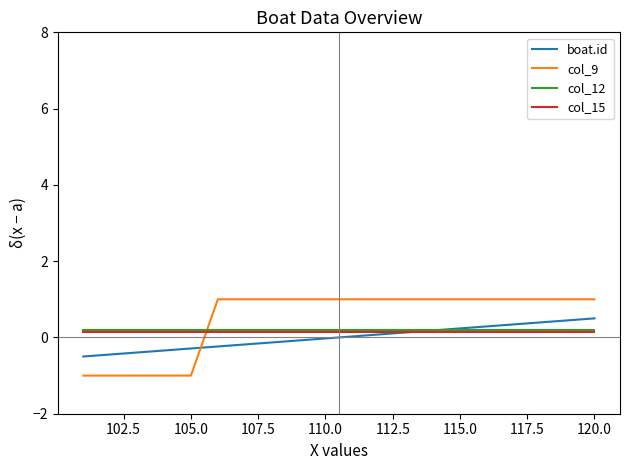

Which series has the widest spread of values?

col_9